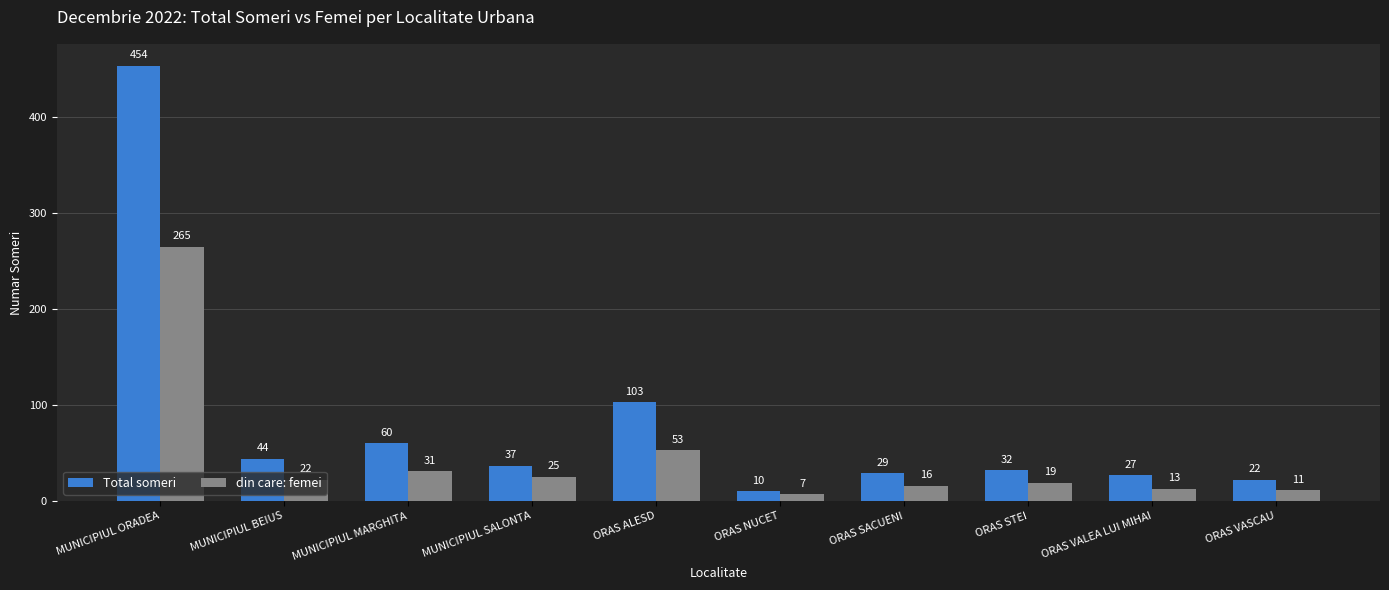

Which series has the widest spread of values?

Total someri